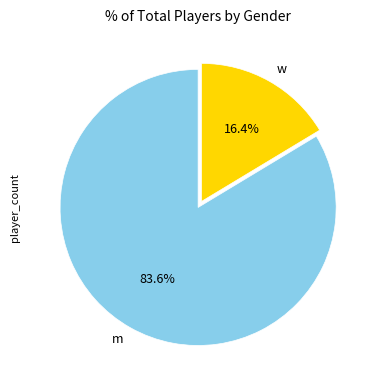

How many segments does this pie chart have?

2